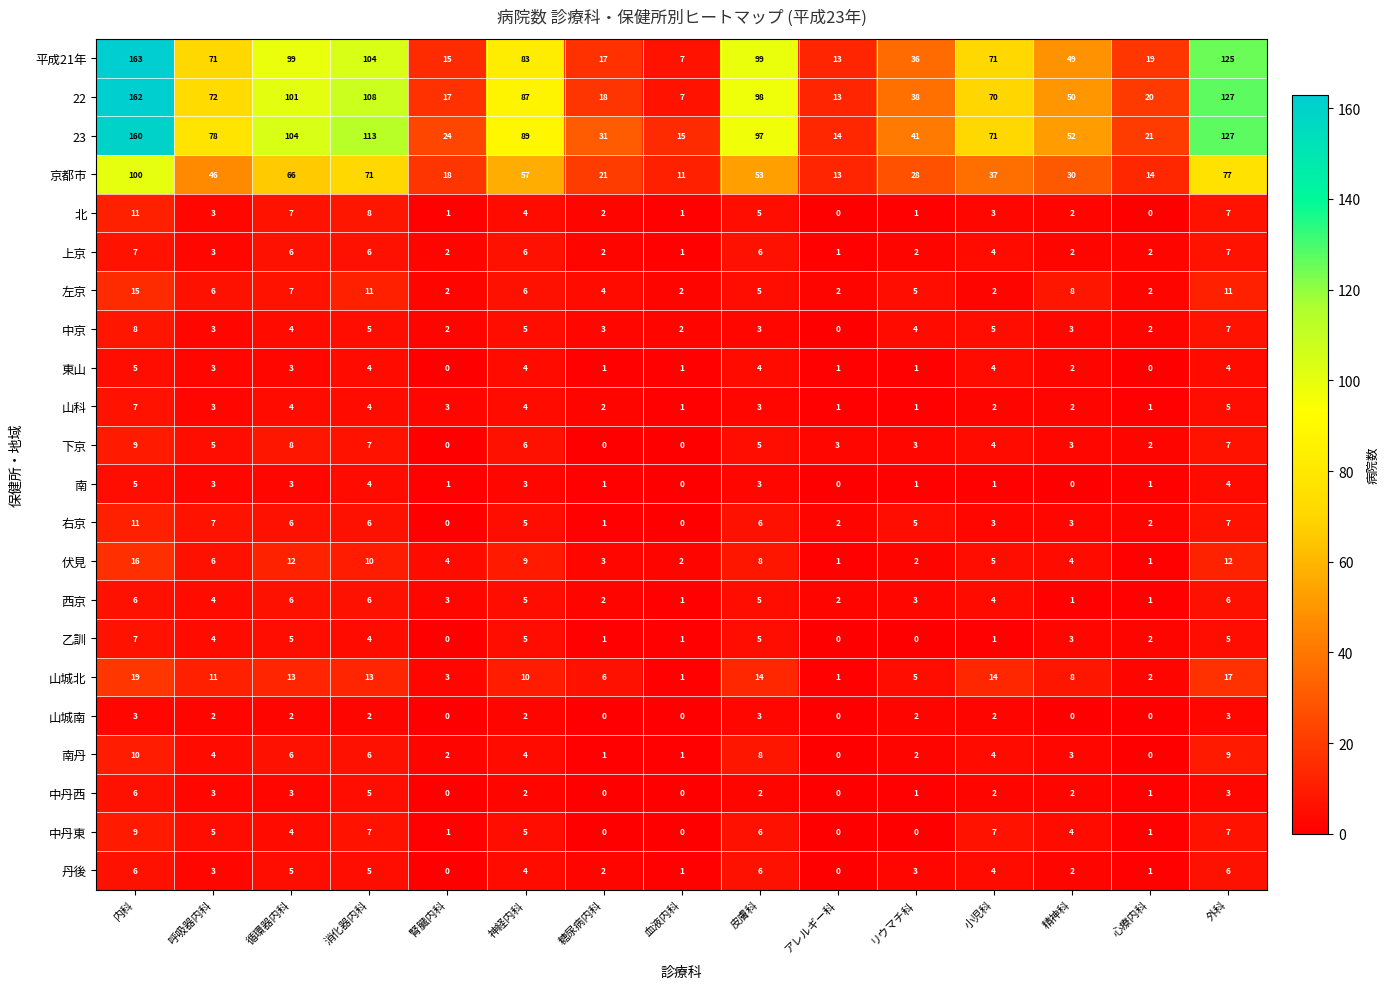

What is the maximum value shown in the chart?

163